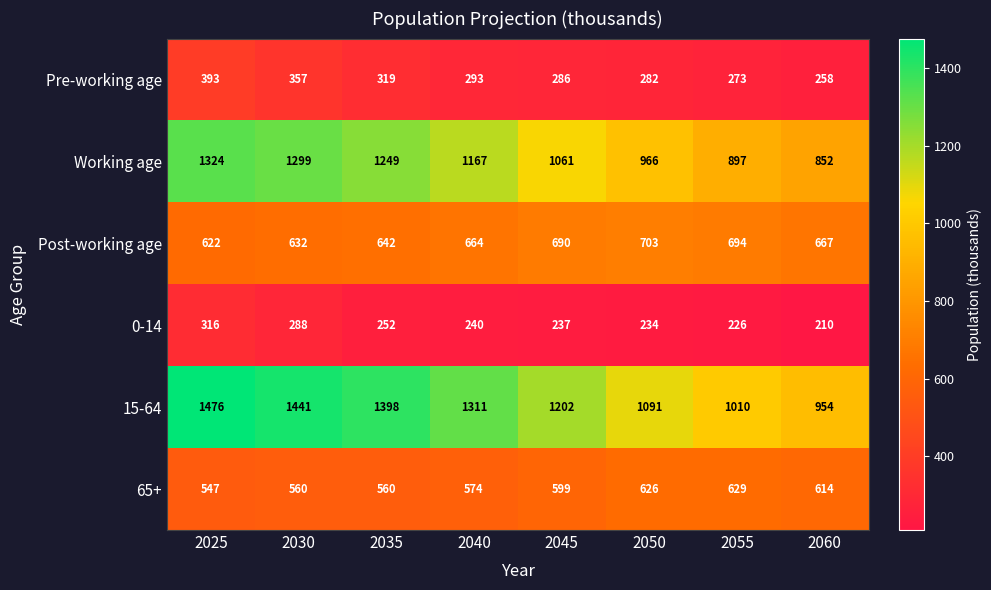

What is the difference between the highest and lowest values at 2045?

965